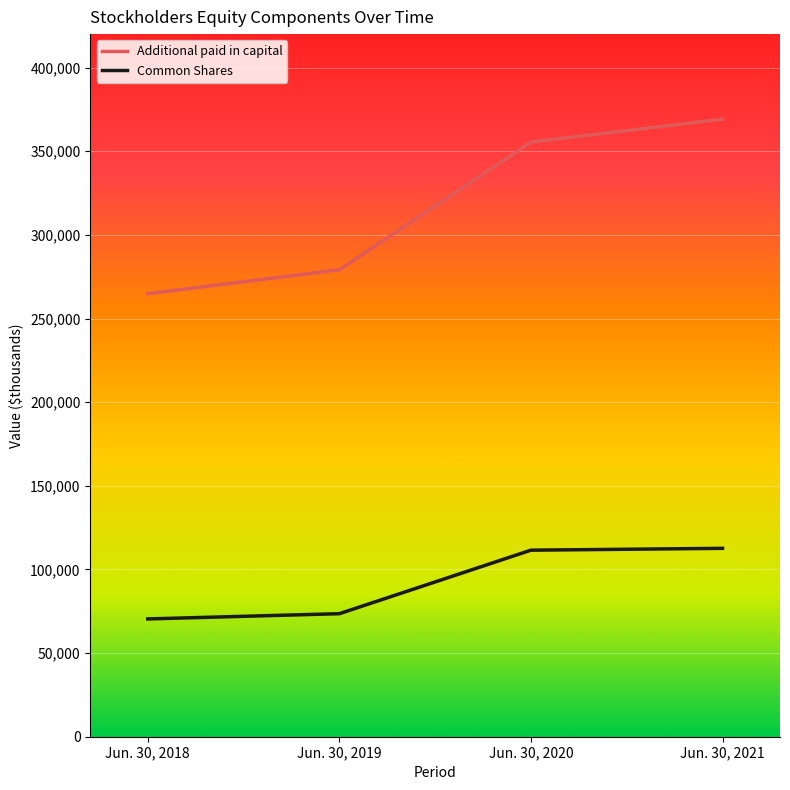

At how many categories does at least one series exceed 195956?

4